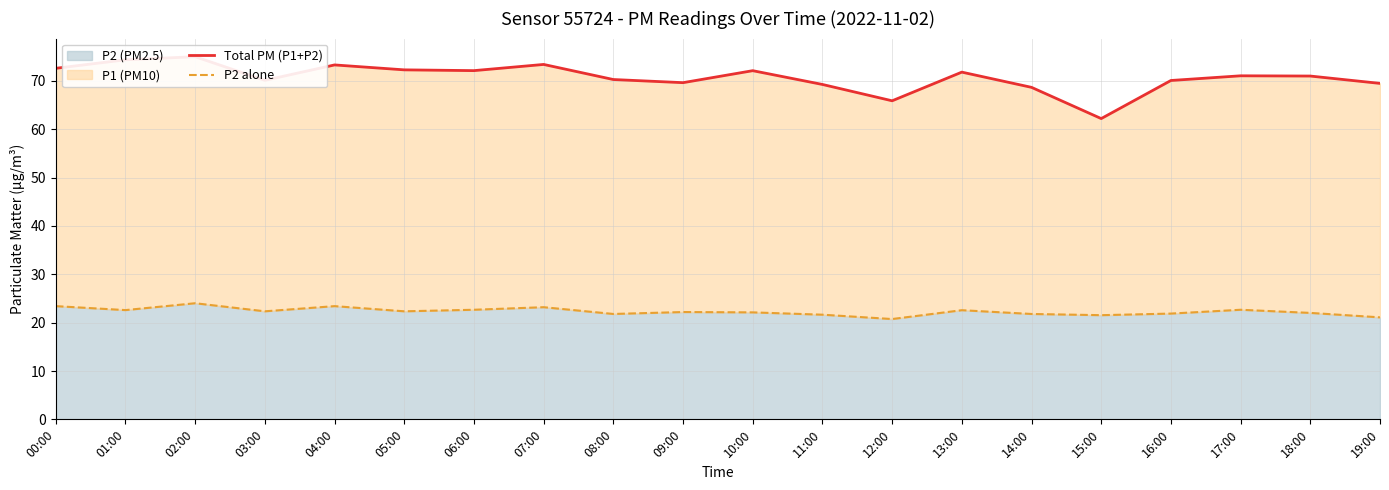

Reading right to left, list all the values displayed in this chart.

Total PM (P1+P2): 69.5	71.0	71.1	70.1	62.2	68.7	71.8	65.9	69.3	72.1	69.7	70.3	73.4	72.1	72.3	73.3	70.1	75.0	74.4	72.6
P2 alone: 21.1	22.0	22.7	21.9	21.6	21.8	22.6	20.8	21.6	22.1	22.2	21.8	23.2	22.7	22.4	23.4	22.4	24.0	22.6	23.4